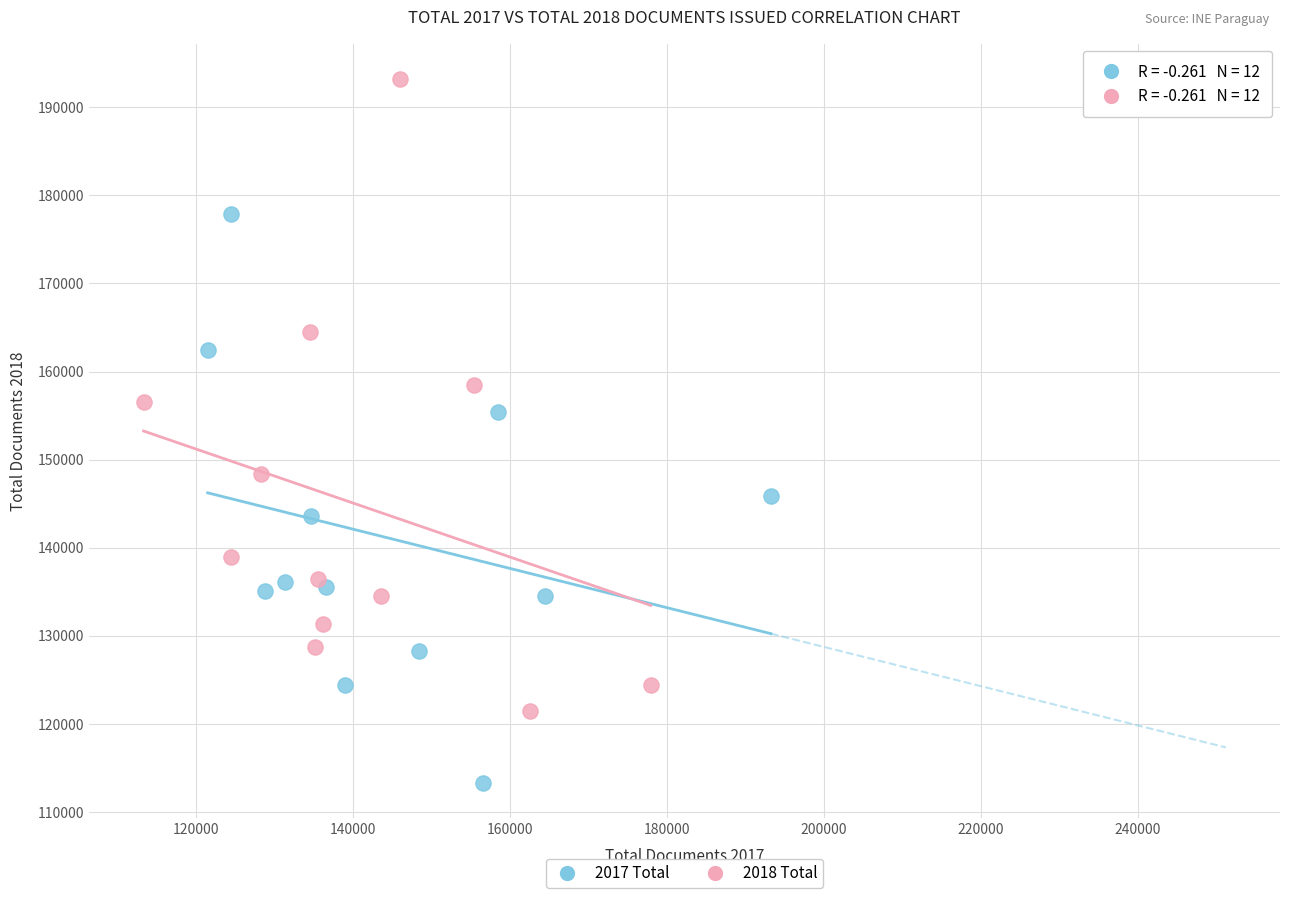

Which series contains the lowest Y value?

2017 Total